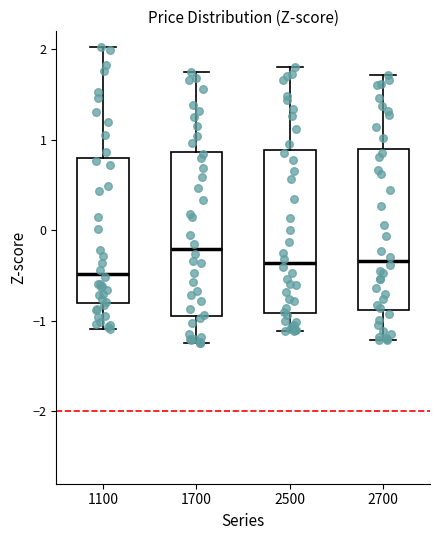

Reading left to right, transcribe this box plot: for each box, give where its median line is, the range the box spans, and where its two whiskers end, as read against the y-axis. The values are not printed on the chart, so give them approximately, as read against the axis.

1100: median -0.5, box -0.8 to 0.8, whiskers -1.1 to 2.0
1700: median -0.2, box -0.9 to 0.9, whiskers -1.2 to 1.7
2500: median -0.4, box -0.9 to 0.9, whiskers -1.1 to 1.8
2700: median -0.3, box -0.9 to 0.9, whiskers -1.2 to 1.7